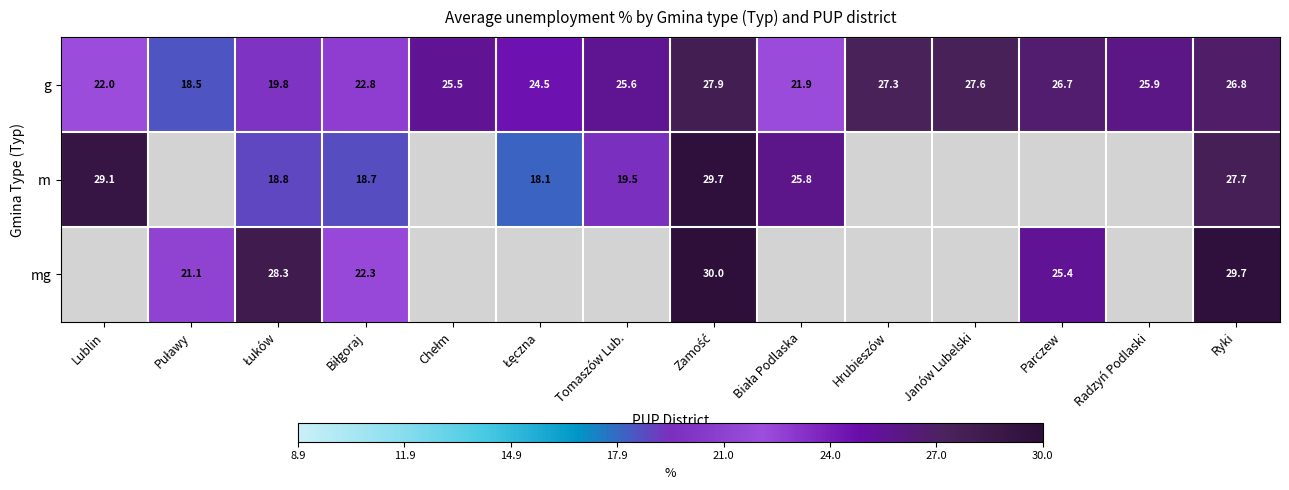

Rank the series at Ryki from lowest to highest value.

g, m, mg